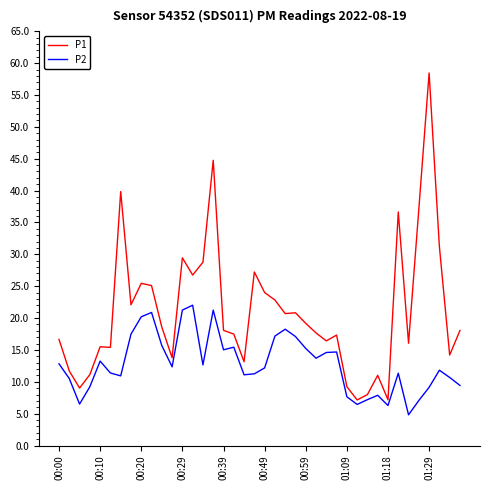

Rank the series by their maximum value, from highest to lowest.

P1, P2